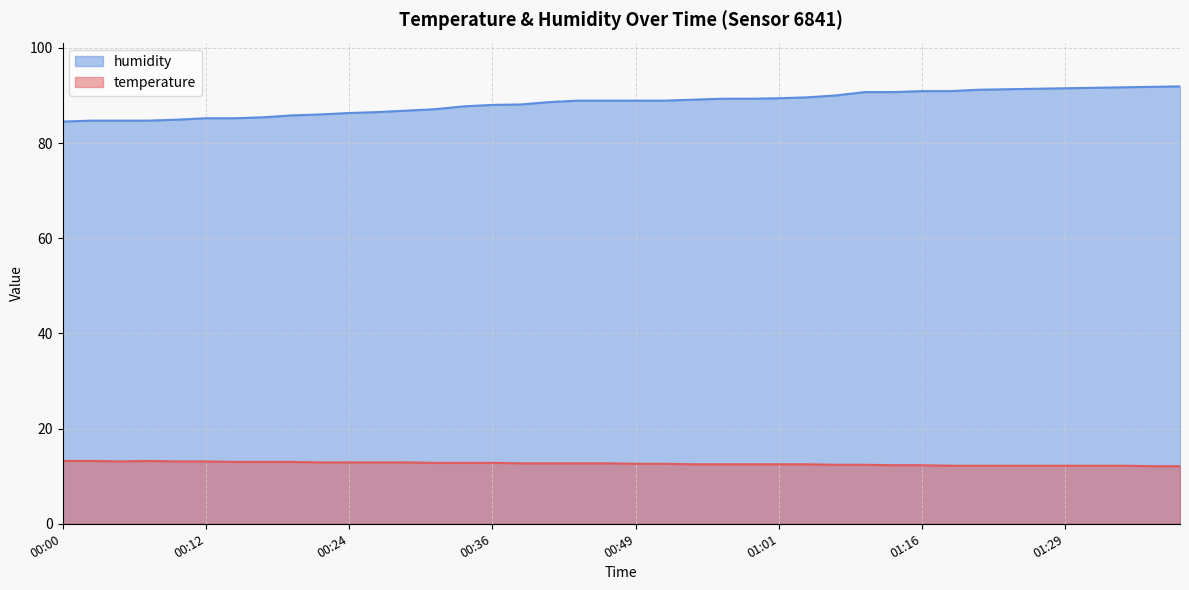

Where is humidity nearest to the value 88?

00:36